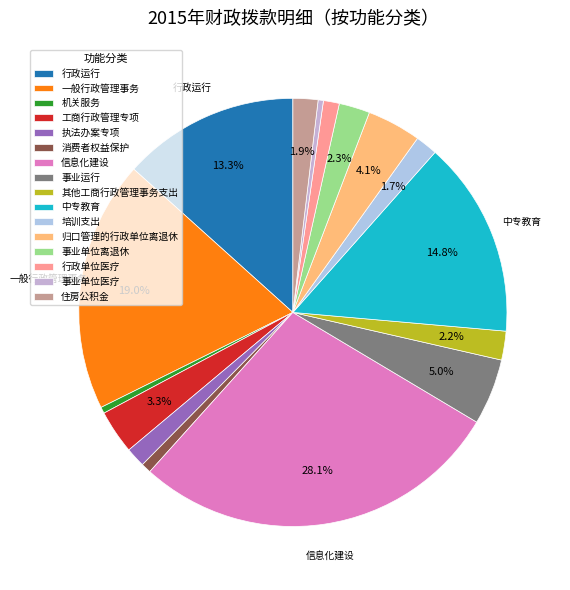

True or false: 其他工商行政管理事务支出 accounts for 2% of the total.

True